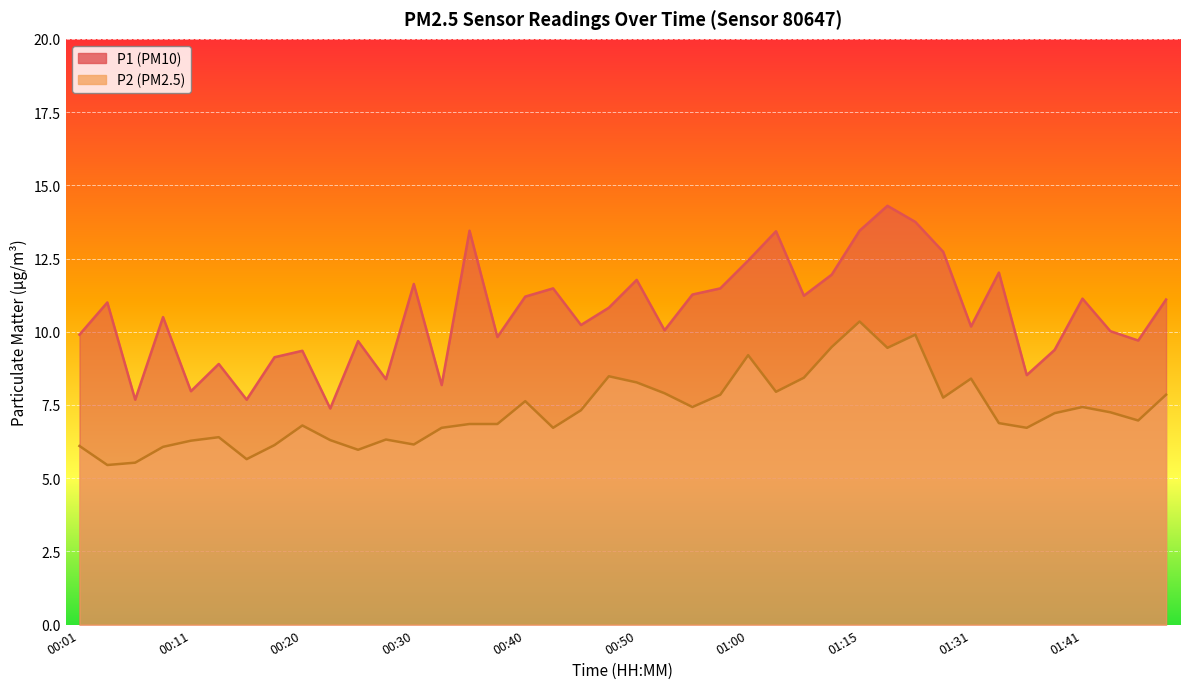

Rank the series by their maximum value, from highest to lowest.

P1, P2